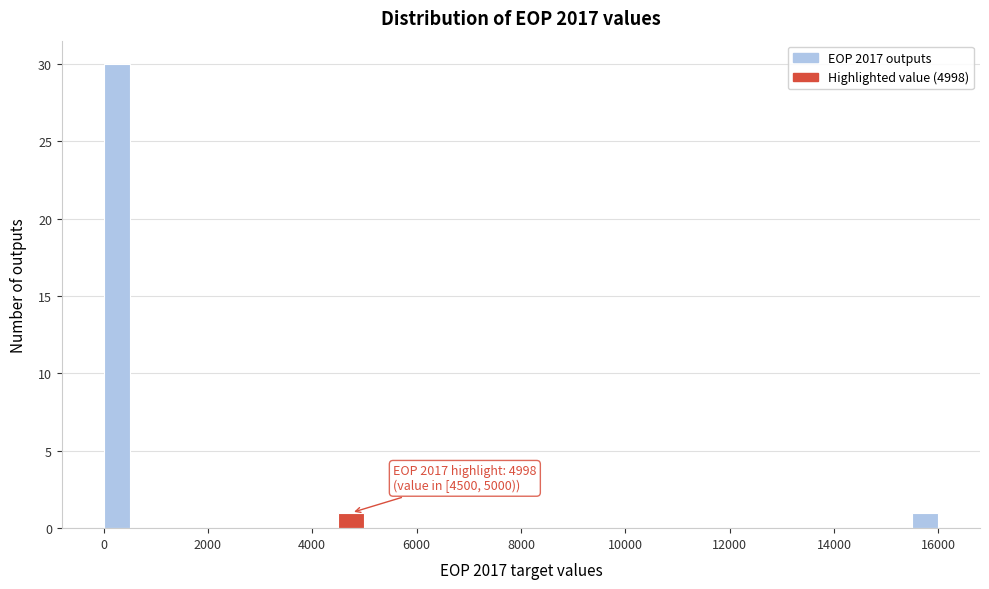

Read against the x-axis, roughly where is the centre of the tallest bar?

200